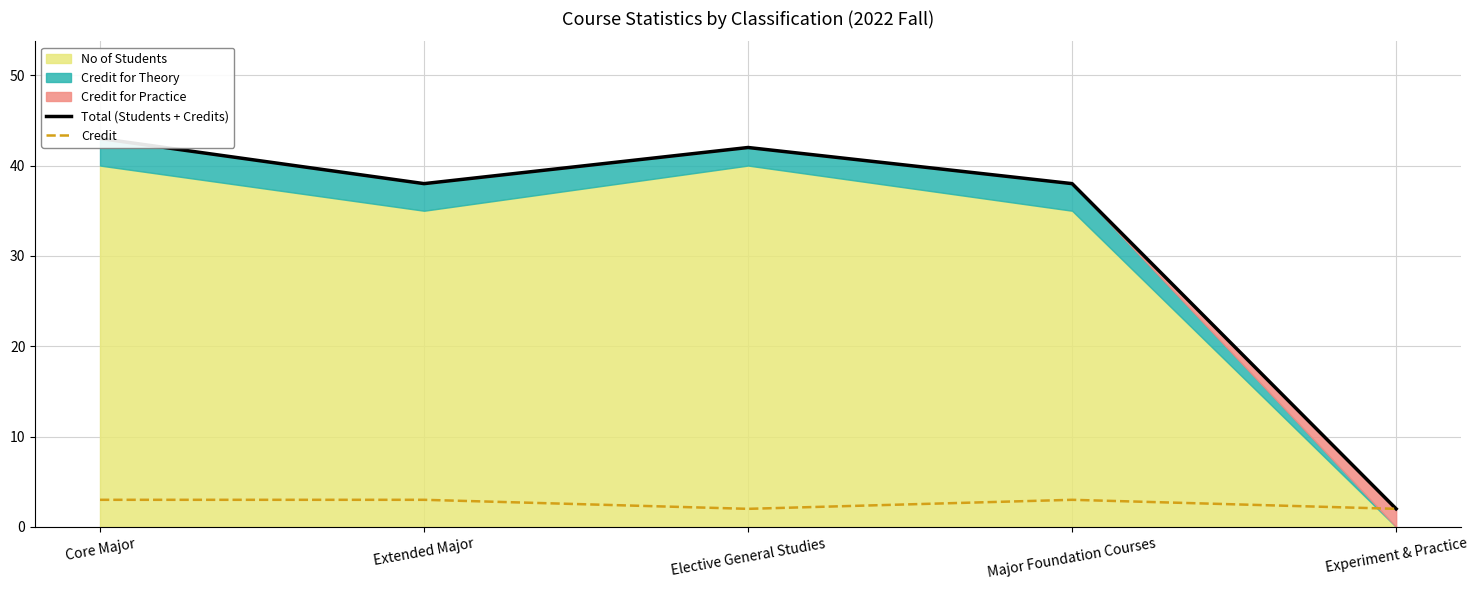

In Total (Students + Credits), how many points are higher than both neighbors (excluding endpoints)?

1